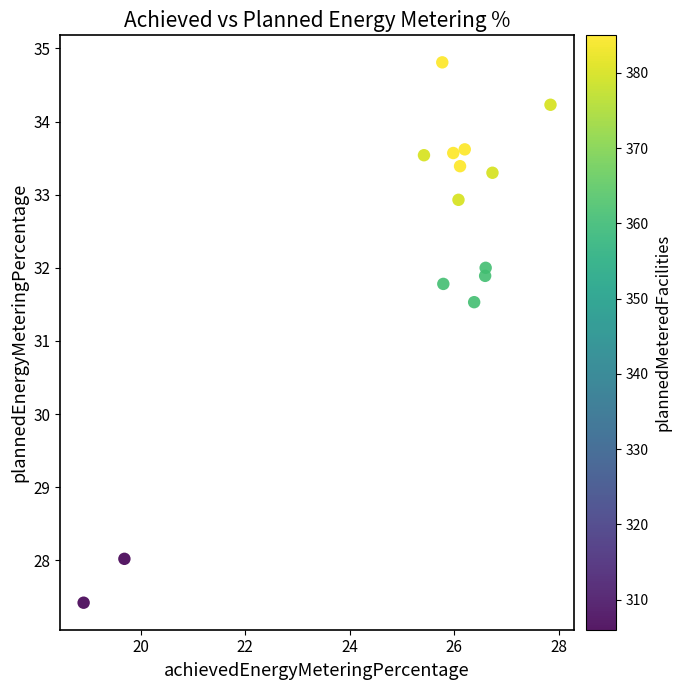

What is the range of Y values (max minus min)?

7.4